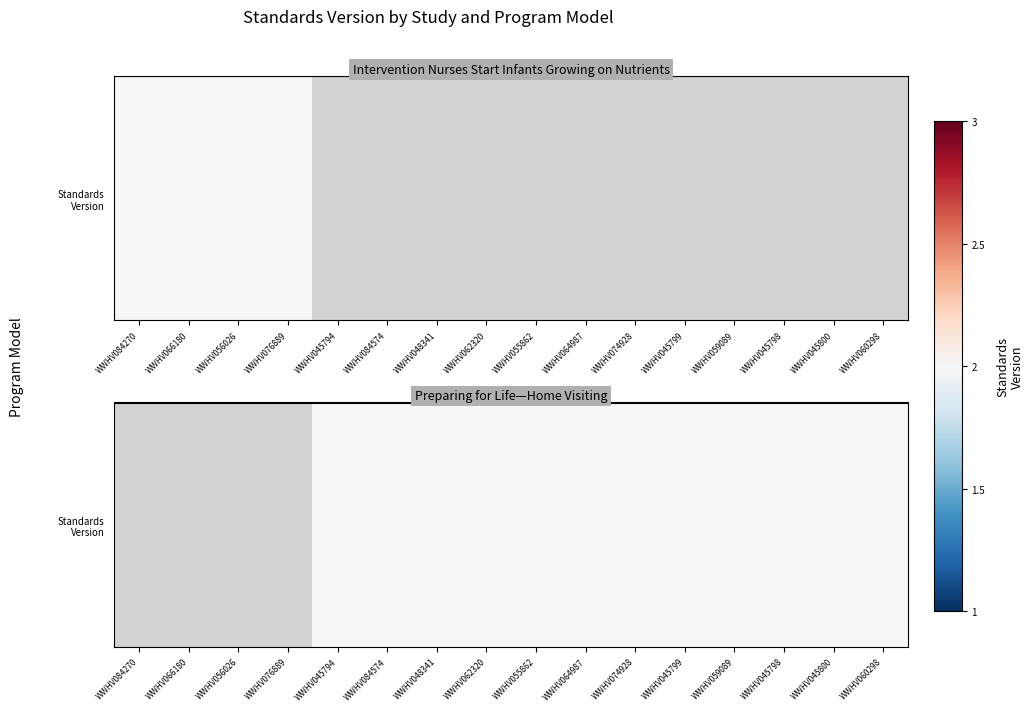

What value does the data have at WWHV062320?

2.0